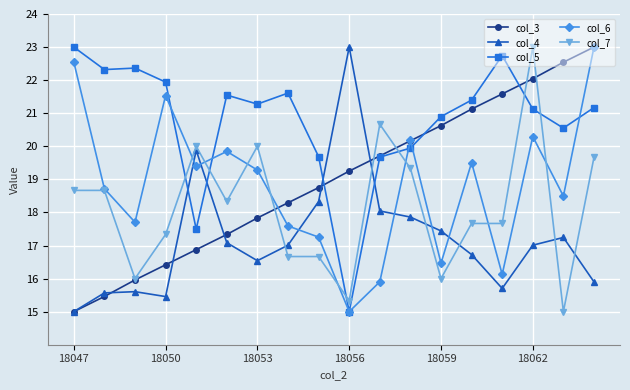

What are all the series names shown in the legend?

col_3, col_4, col_5, col_6, col_7